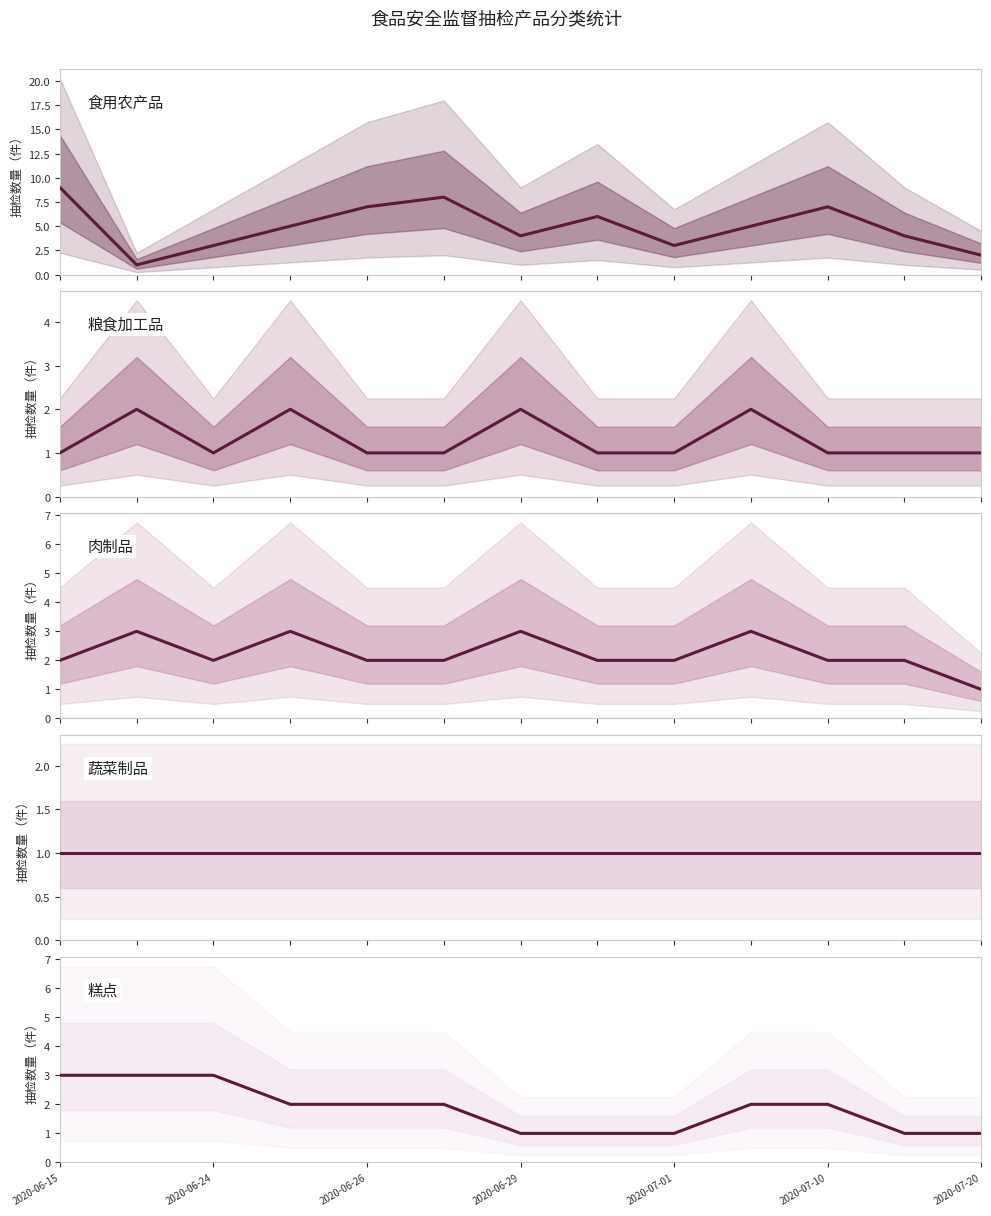

How many lines are shown in the chart?

5